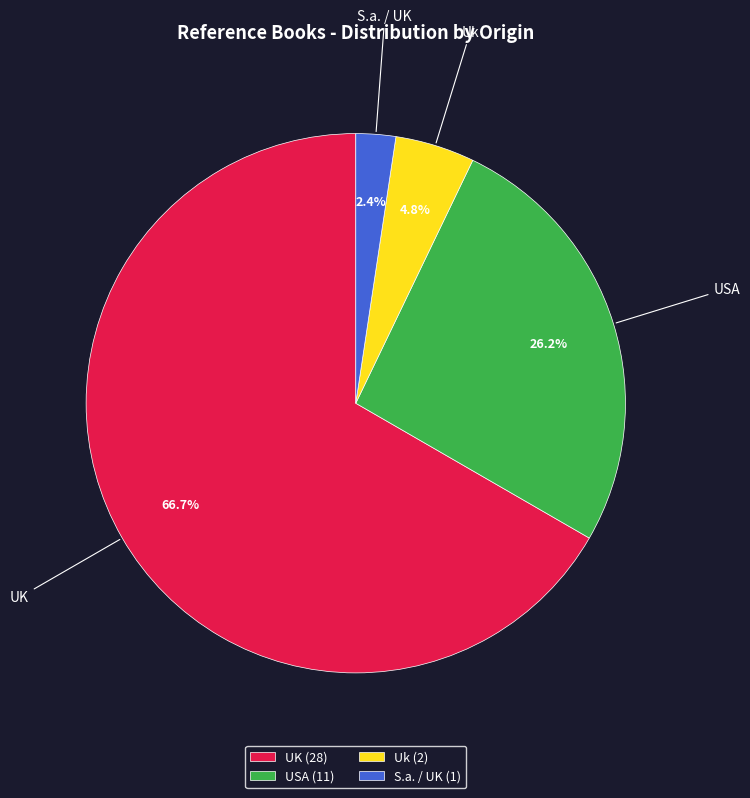

What is the ratio of the value at USA to the value at Uk?

5.5